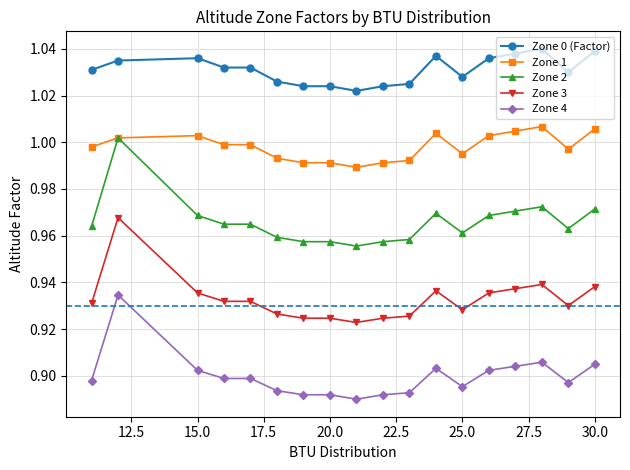

Which series has the largest total across all categories?

Zone 0 (Factor)